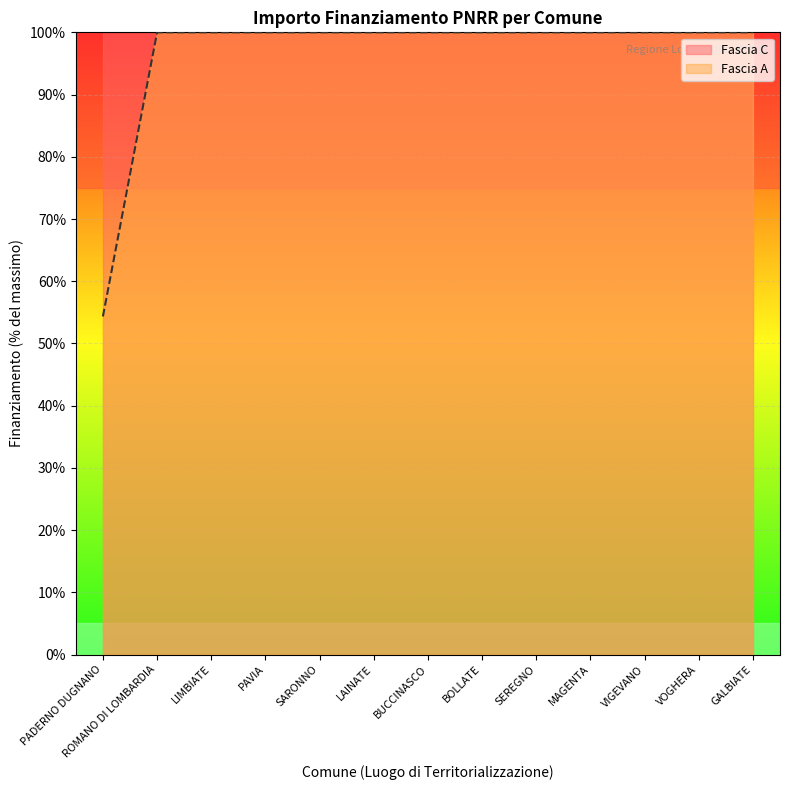

The Fascia A series shows 100.0 at GALBIATE. True or false?

True